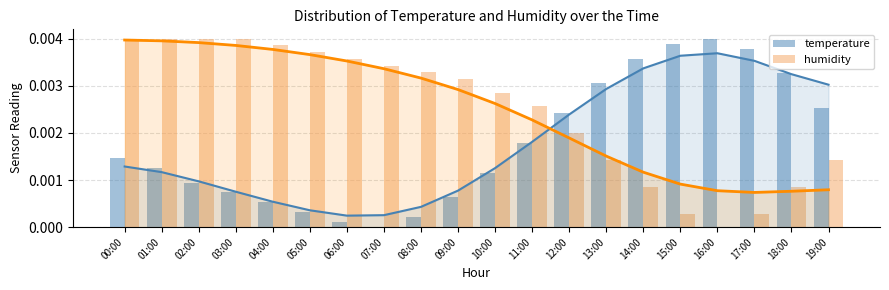

The value of temperature at 10:00 is 0.0. True or false?

True